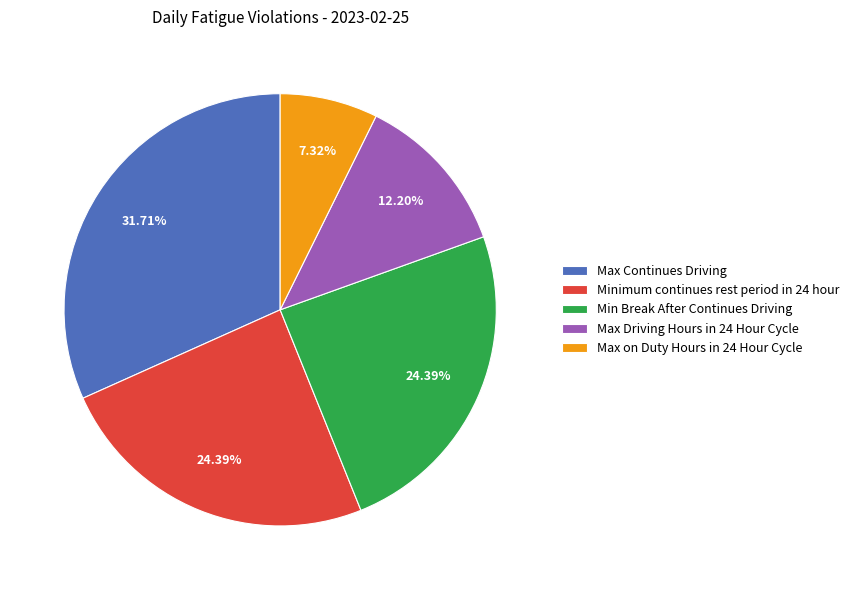

To the nearest percent, what is the difference between the Min Break After Continues Driving and Max on Duty Hours in 24 Hour Cycle slice percentages?

17%